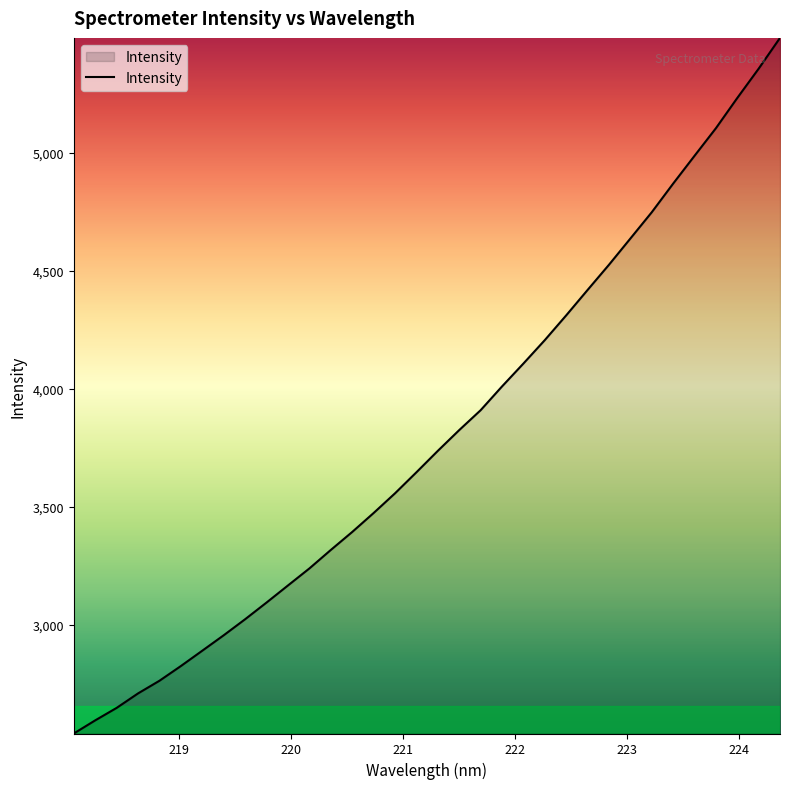

What is the greatest value displayed?

5486.4